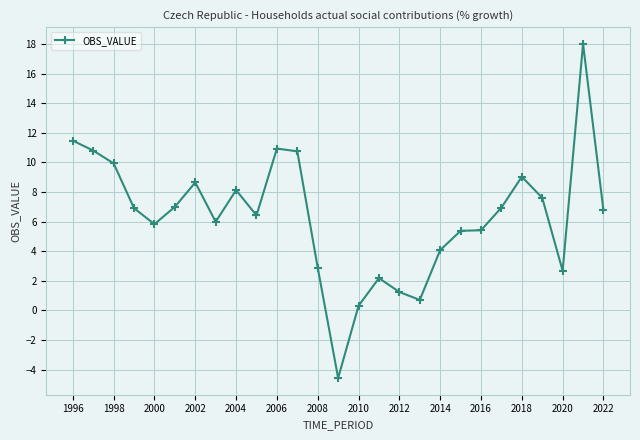

What is the smallest value displayed?

-4.6